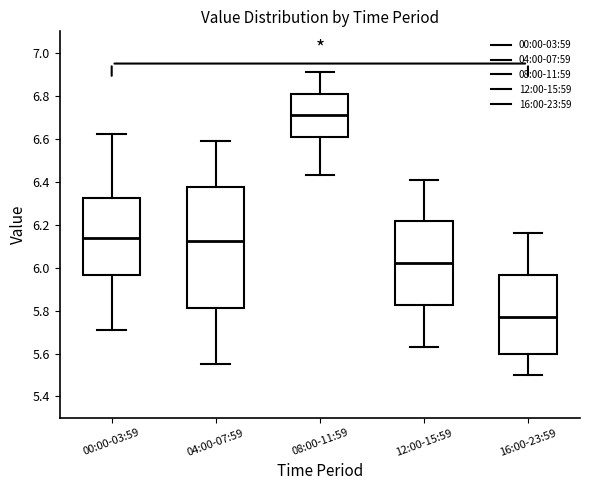

Which box has the lowest median line?

16:00-23:59